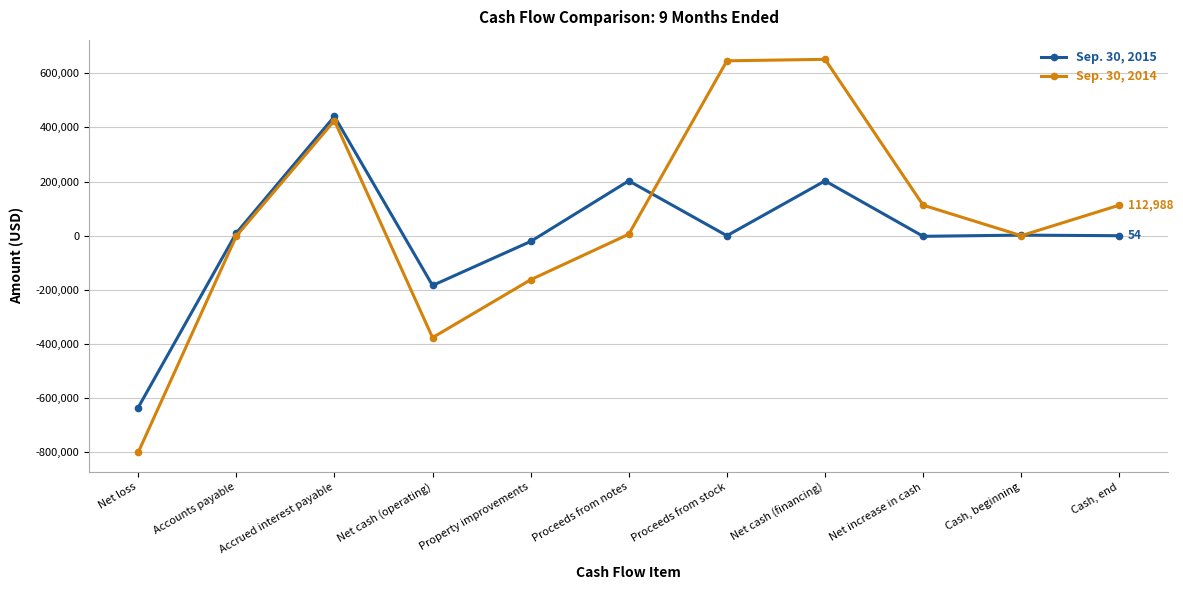

At which category does Sep. 30, 2015 reach its first local peak?

Accrued interest payable